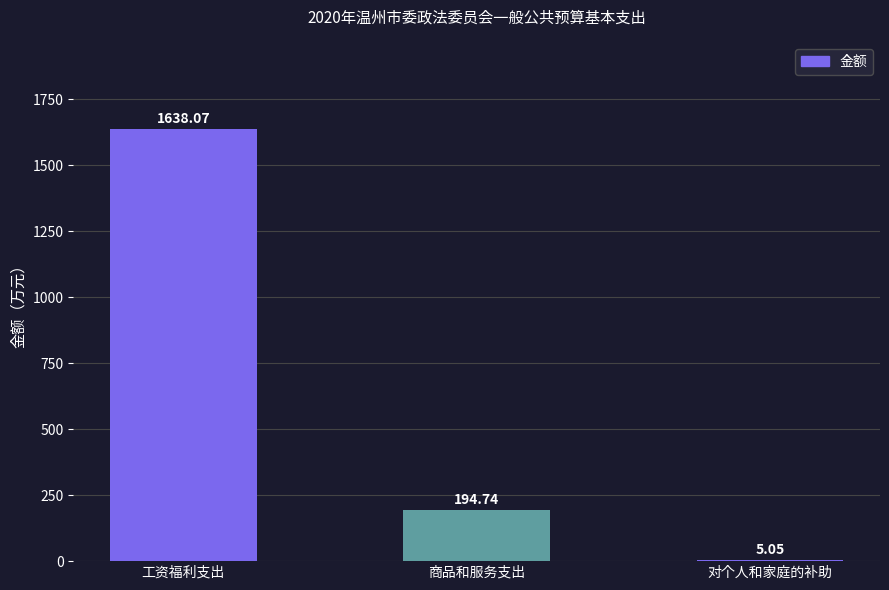

How many data points does each series have?

3